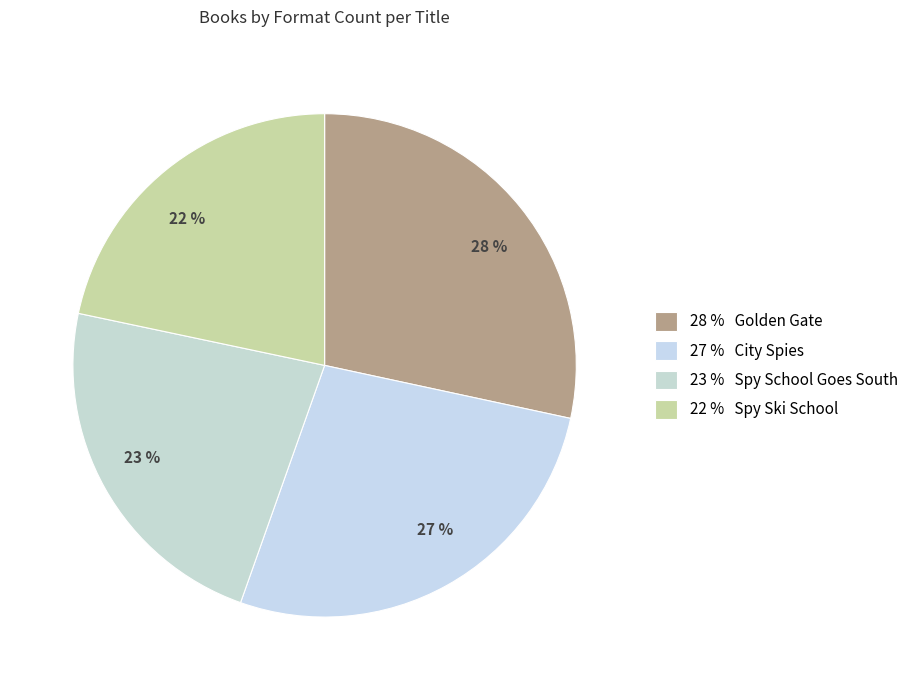

Is there a majority slice in this chart?

No